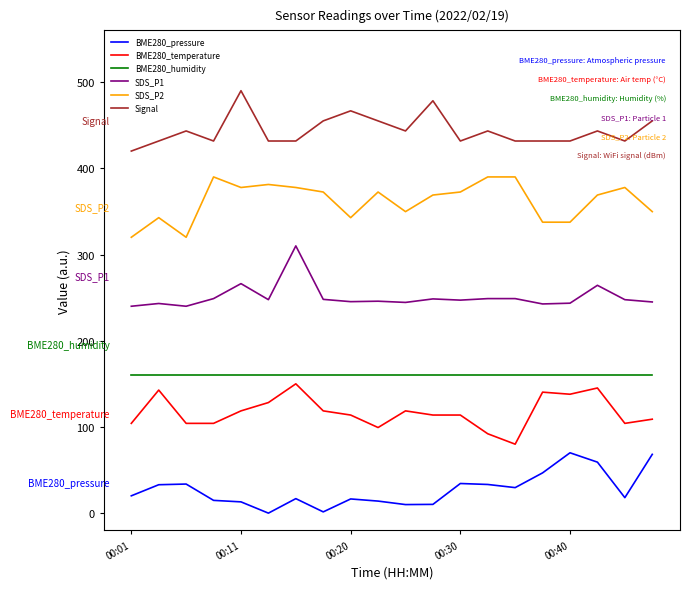

What is the greatest value displayed?

490.0